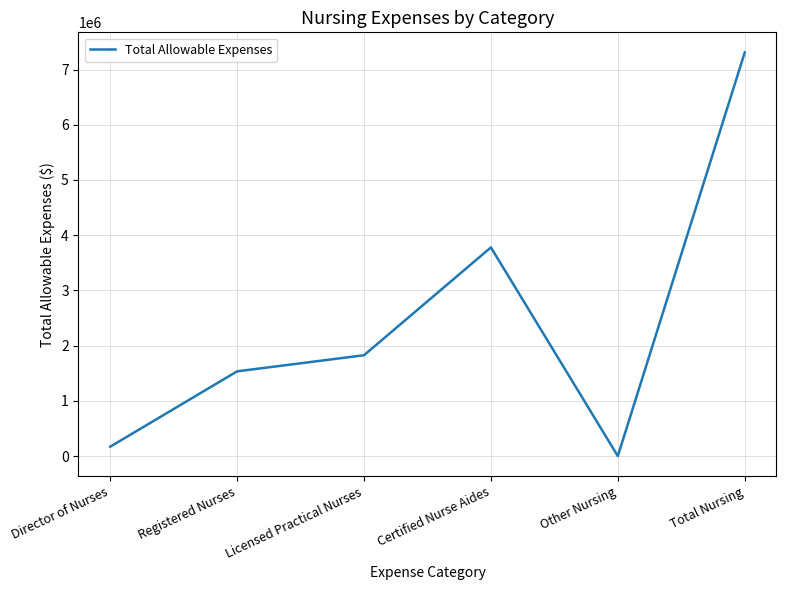

List the labels in order of value, smallest first.

Other Nursing, Director of Nurses, Registered Nurses, Licensed Practical Nurses, Certified Nurse Aides, Total Nursing